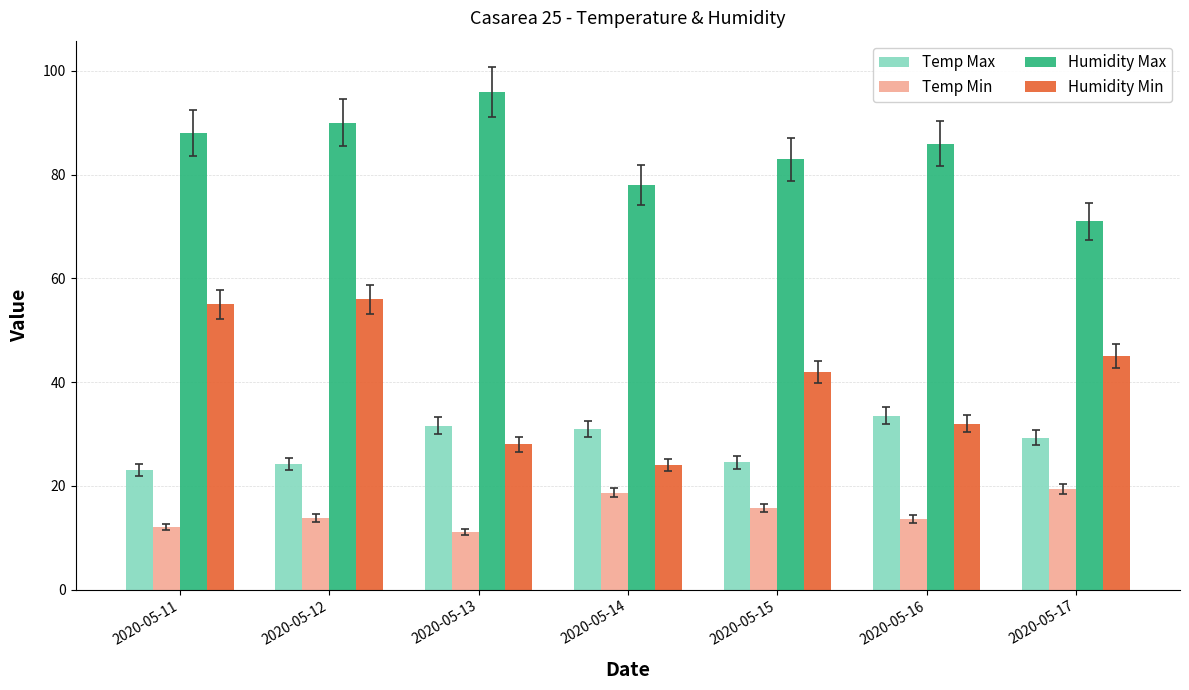

What is the sum of all Temp Min values?

104.3